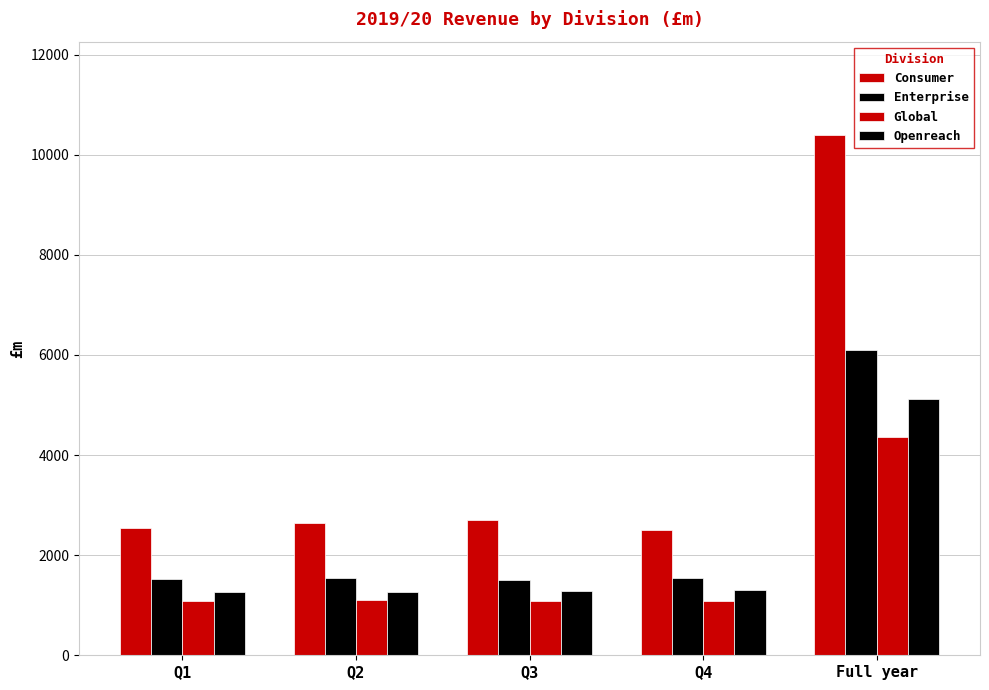

Count the number of data series in this chart.

4